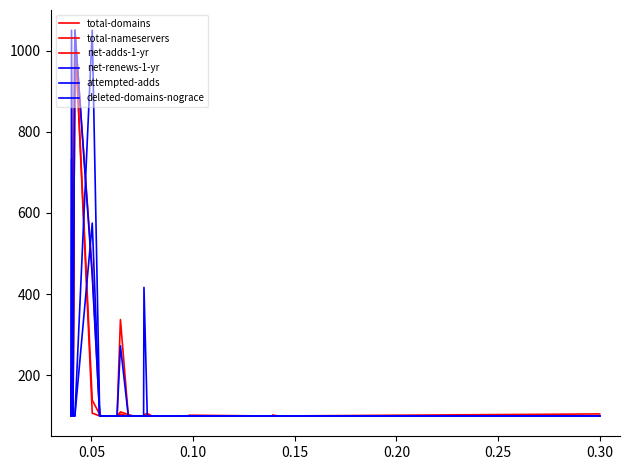

At which label is total-domains closest to 575?

0.05